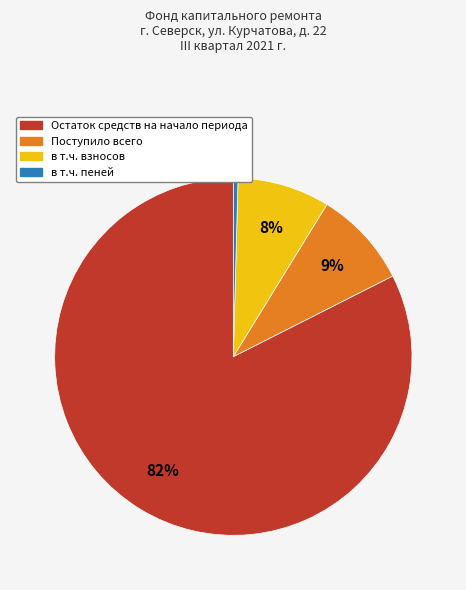

Which slice represents more than half of the pie?

Остаток средств на начало периода